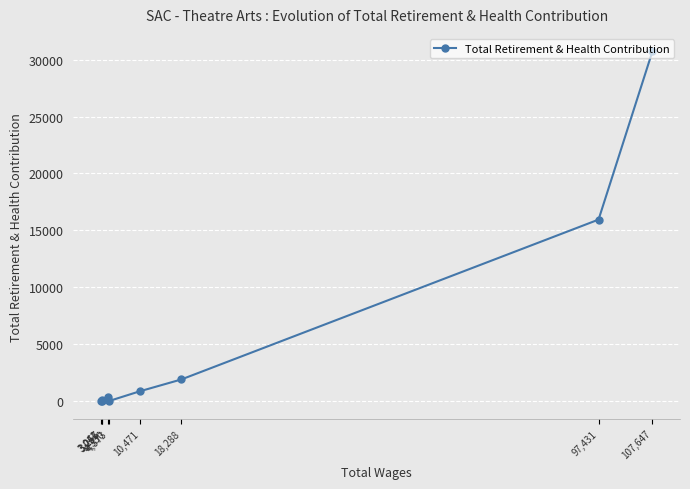

What is the change in value from 10,471 to 3,257?

-744